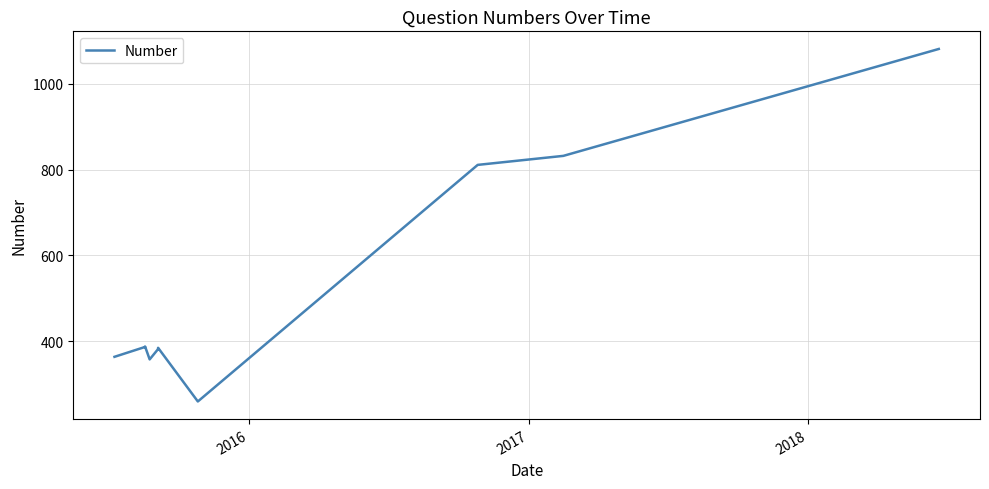

How many data points are less than 387?

5